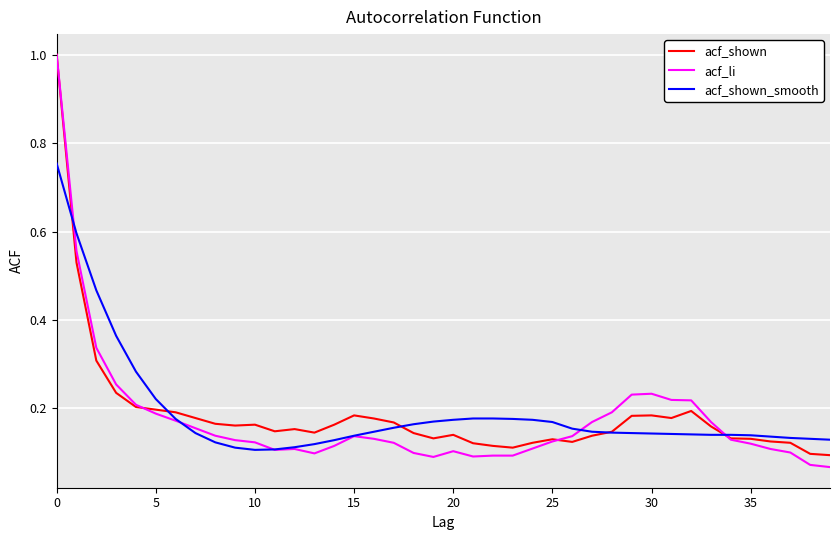

Which series has the largest range (max minus min)?

acf_li